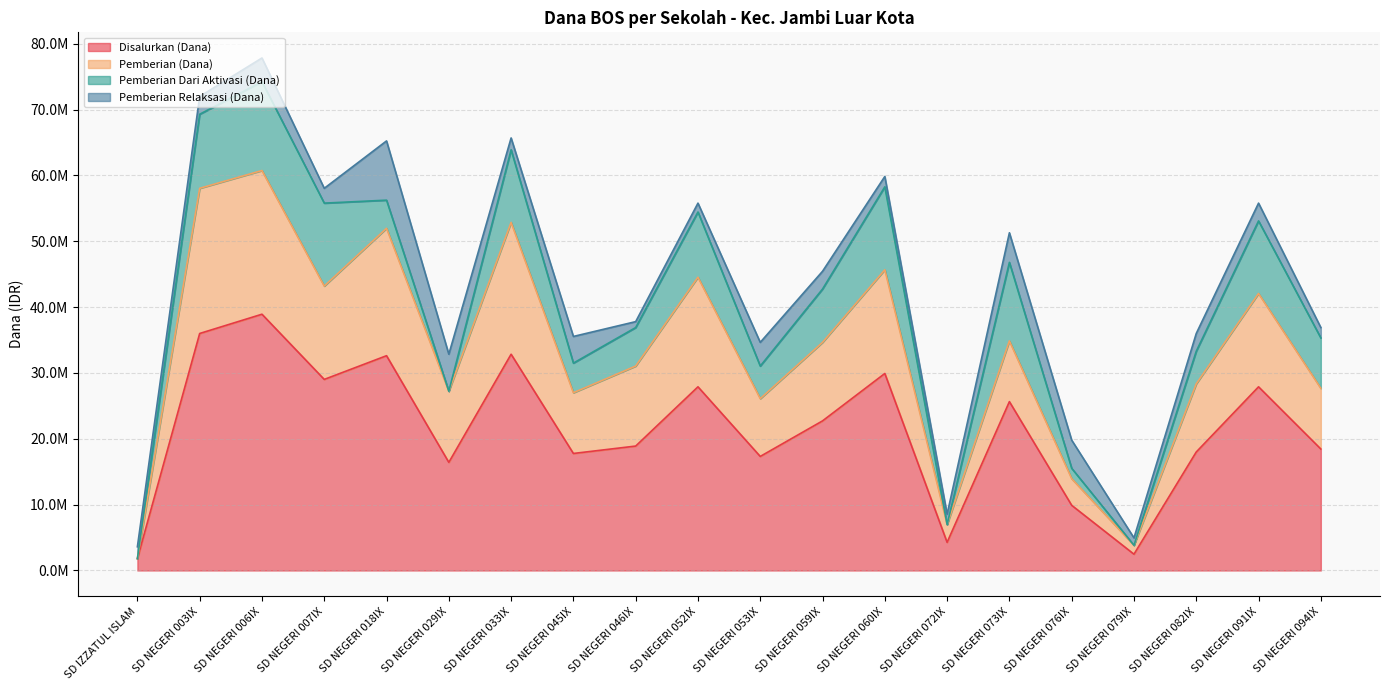

How many interior local peaks does the Disalurkan (Dana) series have?

7